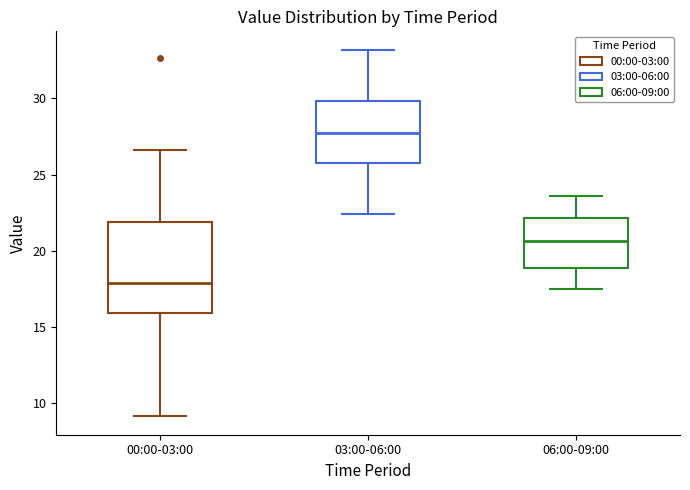

Which box has the highest median line?

03:00-06:00